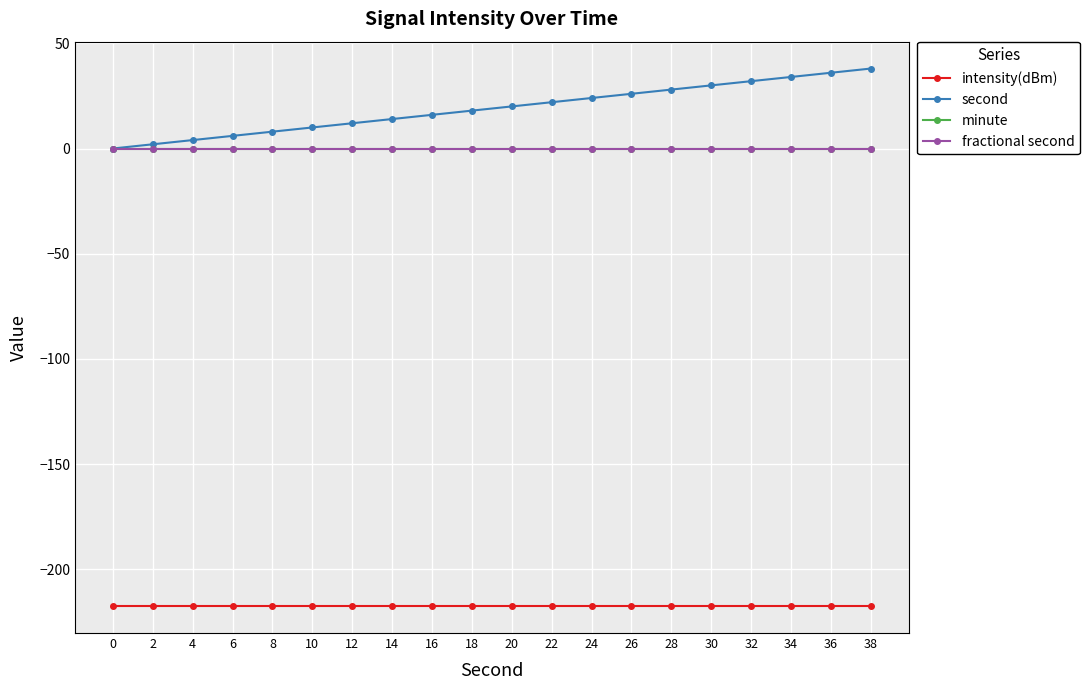

Is it true that intensity(dBm) equals -217.5 at 14?

True